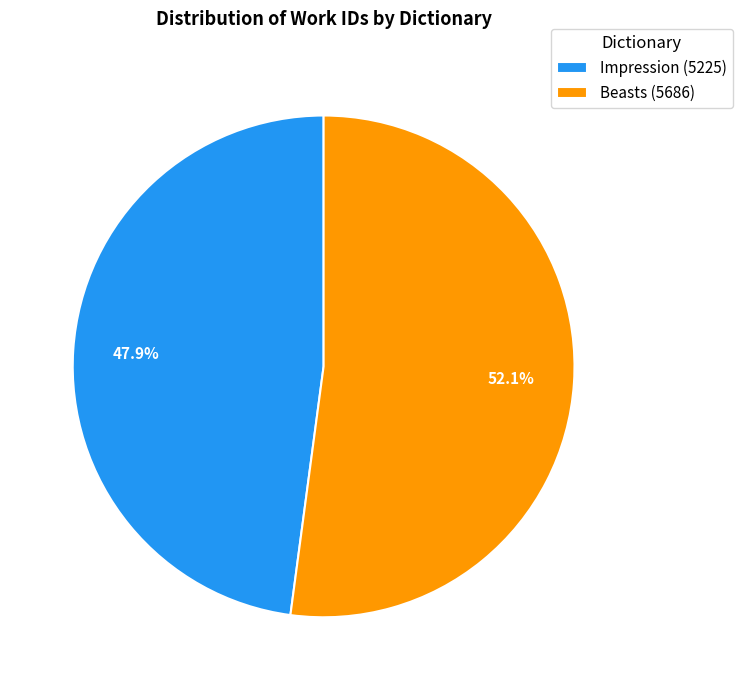

How many slices are in this pie chart?

2